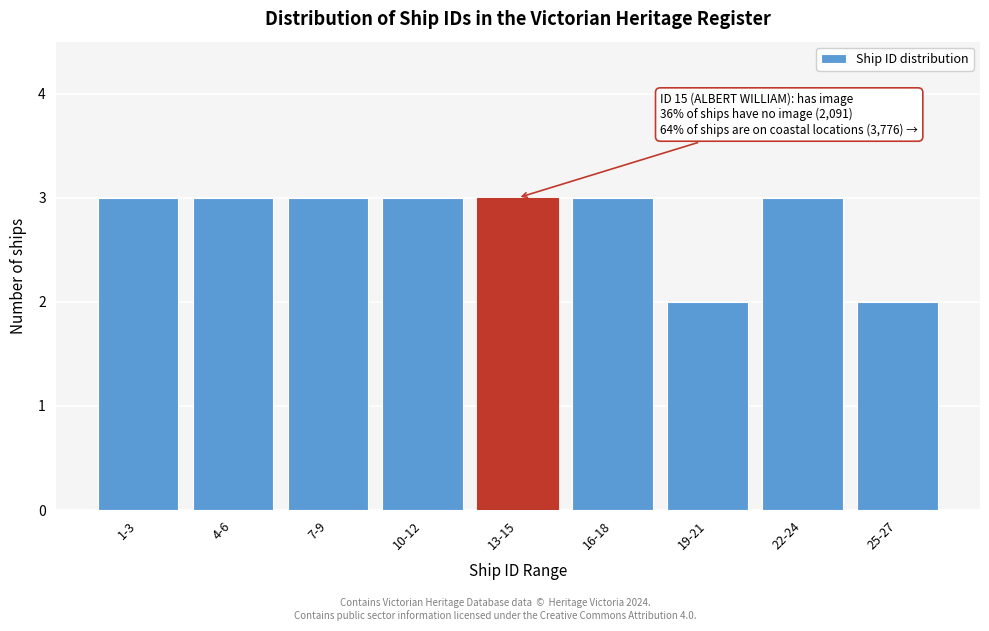

Reading left to right, list all the values displayed in this chart.

3	3	3	3	3	3	2	3	2